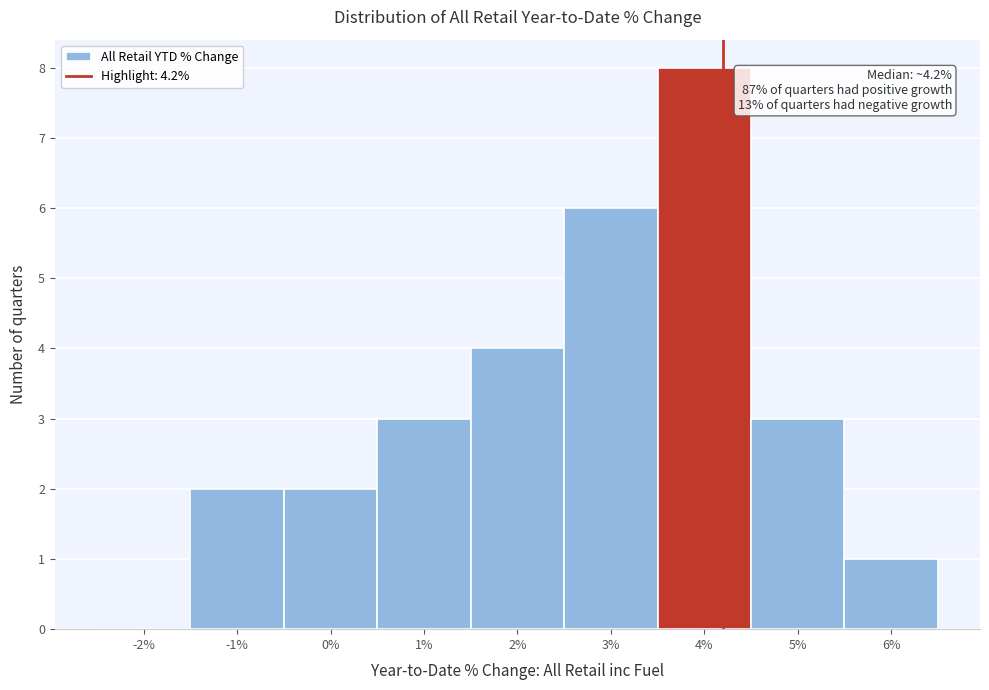

Reading left to right, transcribe all the data shown in this chart.

-2%=0	-1%=2	0%=2	1%=3	2%=4	3%=6	4%=8	5%=3	6%=1